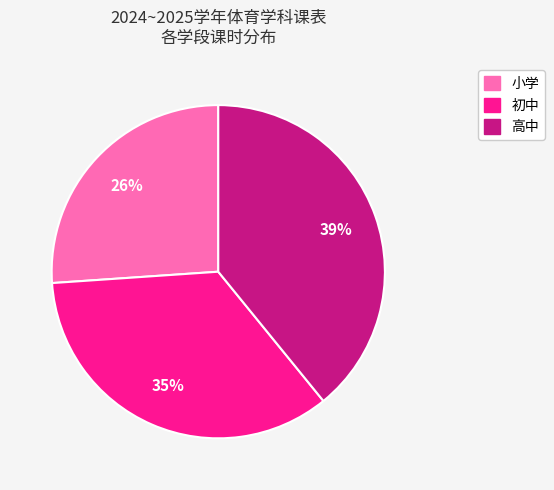

How many segments does this pie chart have?

3